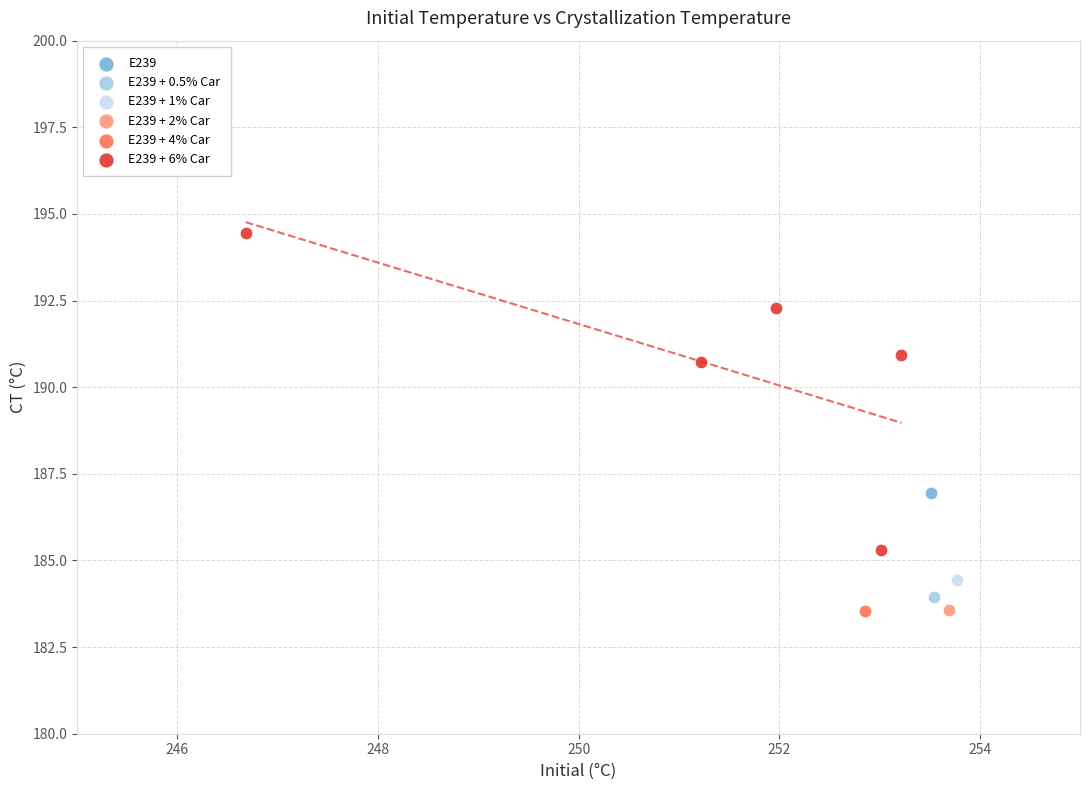

What are all the series names shown in the legend?

E239, E239 + 0.5% Car, E239 + 1% Car, E239 + 2% Car, E239 + 4% Car, E239 + 6% Car